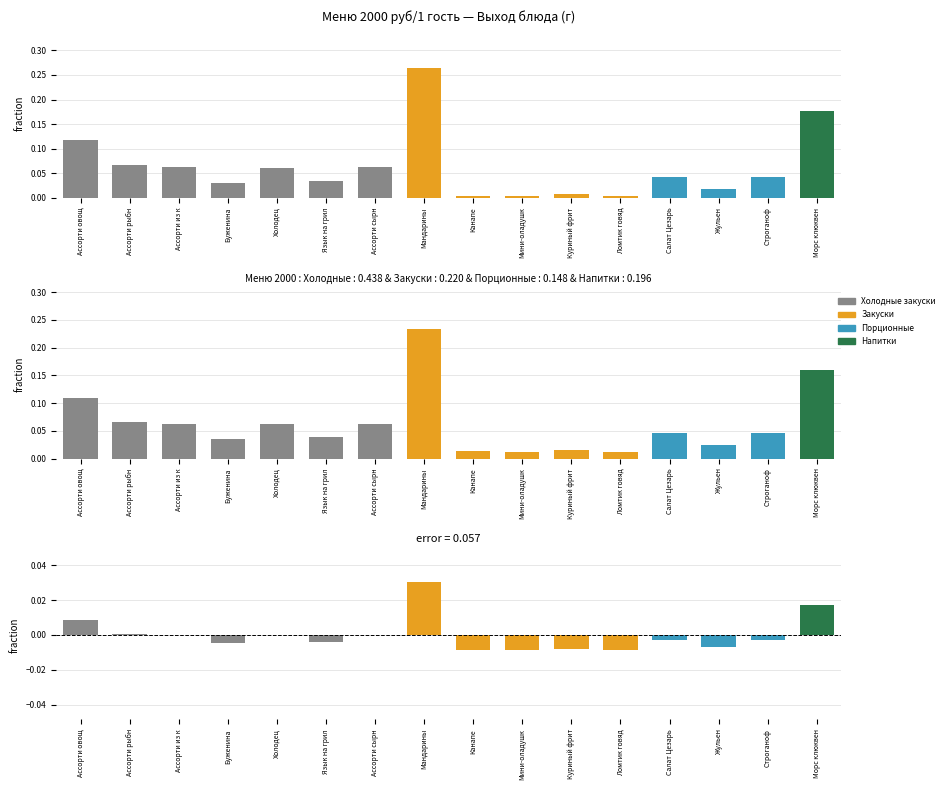

What position from the right is Буженина?

13